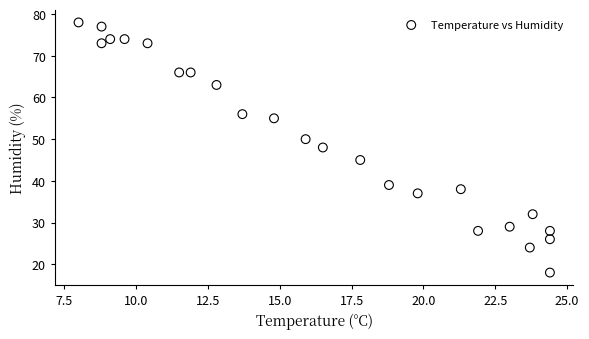

What is the range of Y values (max minus min)?

60